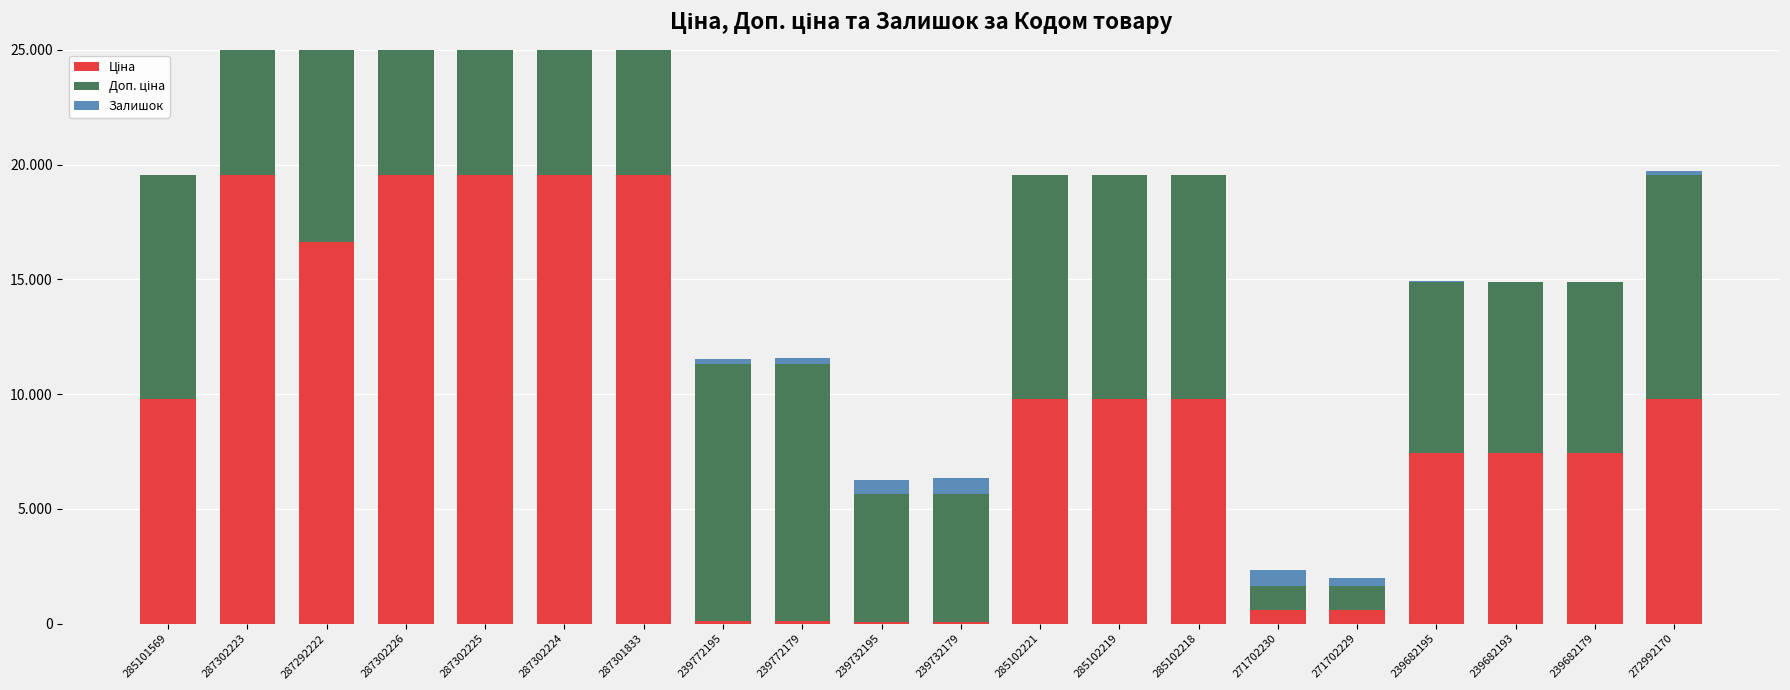

Reading left to right, extract all data points from this chart.

Ціна: 9775.5	19564.9	16636.8	19564.9	19564.9	19564.9	19564.9	111.8	111.8	55.9	55.9	9775.5	9775.5	9775.5	578.1	578.1	7444.6	7444.6	7444.6	9775.5
Доп. ціна: 9775.5	19564.9	16636.8	19564.9	19564.9	19564.9	19564.9	11182.0	11182.0	5591.0	5591.0	9775.5	9775.5	9775.5	1060.0	1060.0	7444.6	7444.6	7444.6	9775.5
Залишок: 7.0	7.0	1.0	7.0	0.0	3.0	0.0	218.0	290.0	600.0	702.0	11.0	11.0	3.0	694.0	337.0	40.0	0.0	17.0	161.0